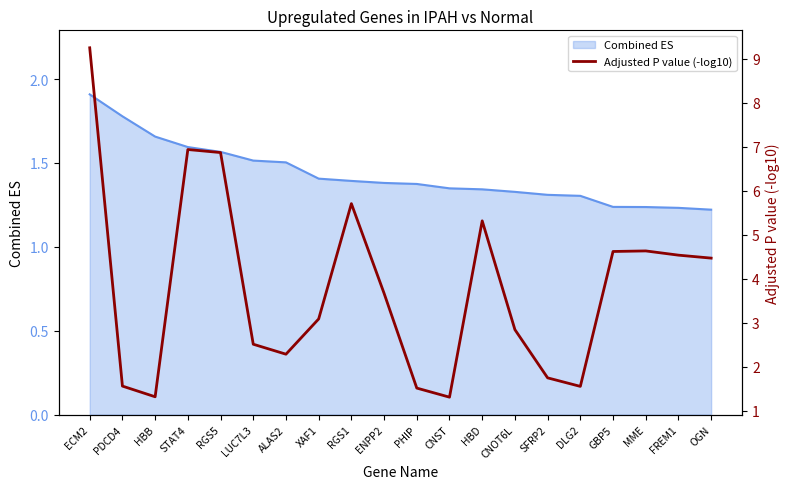

The Combined ES series shows 2.6 at RGS5. True or false?

False